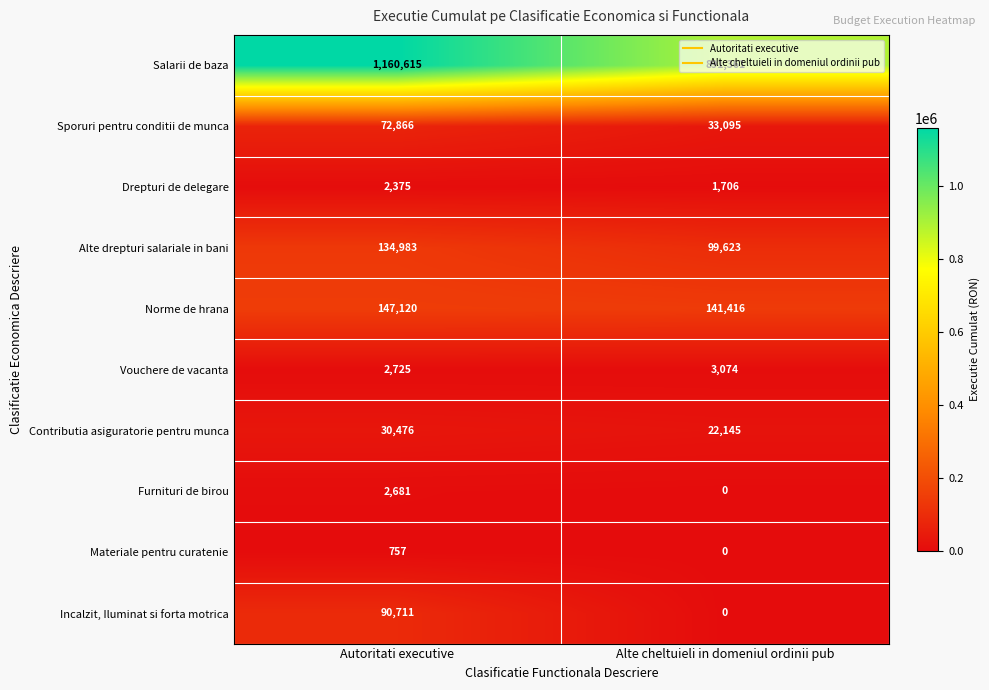

Is the value of Contributia asiguratorie pentru munca at Alte cheltuieli in domeniul ordinii pub greater than the value of Vouchere de vacanta at Alte cheltuieli in domeniul ordinii pub?

Yes